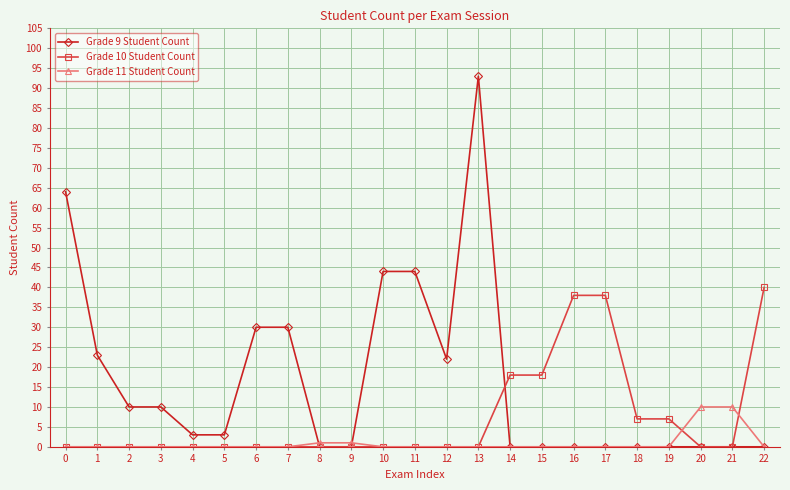

How many lines are shown in the chart?

3